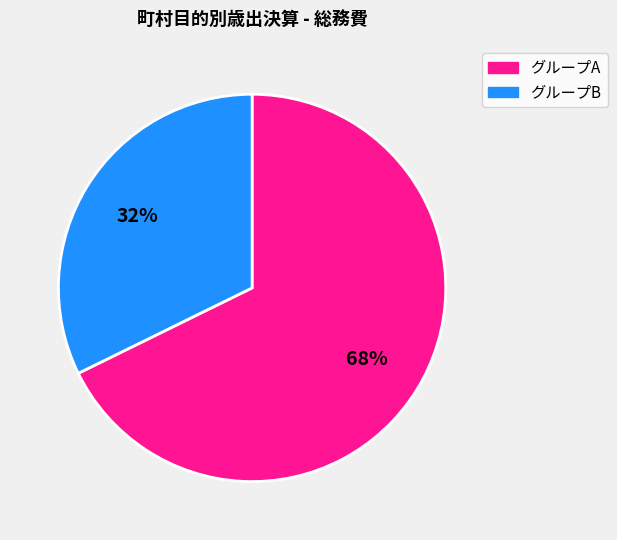

Count the number of slices in the pie.

2